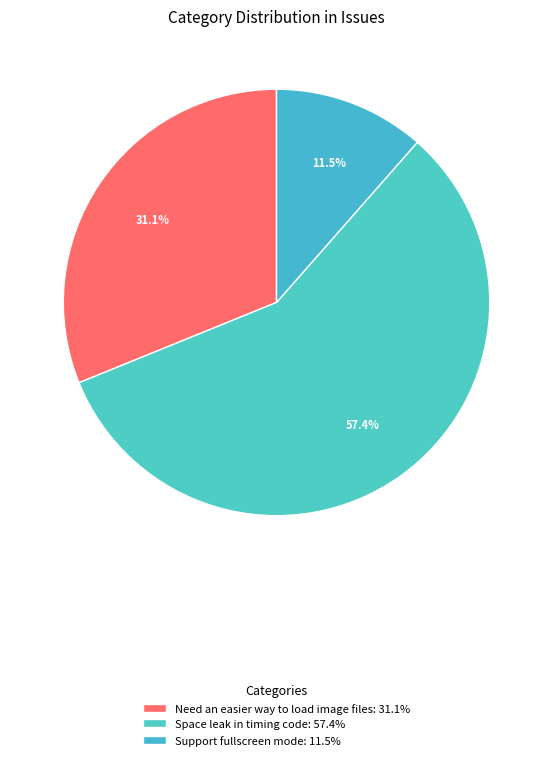

What is the largest slice in the pie chart?

Space leak in timing code